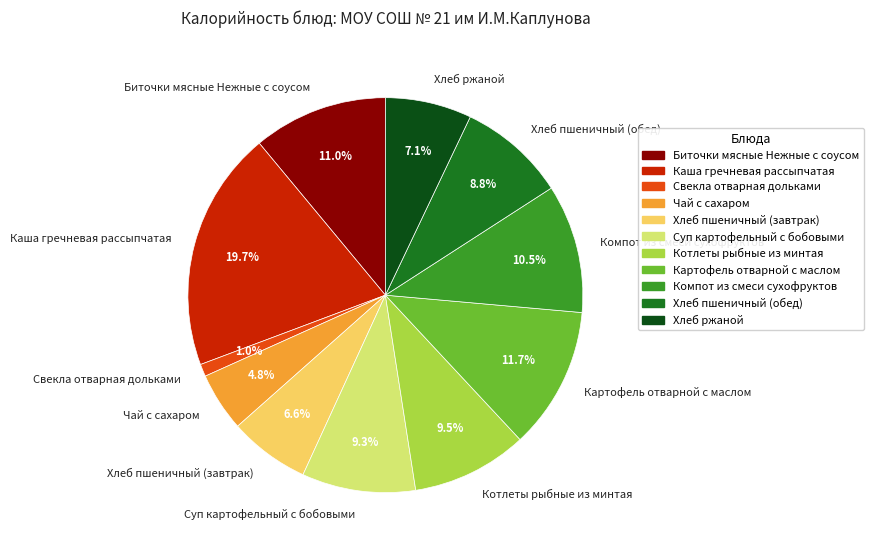

Which has a higher value, Картофель отварной с маслом or Суп картофельный с бобовыми?

Картофель отварной с маслом